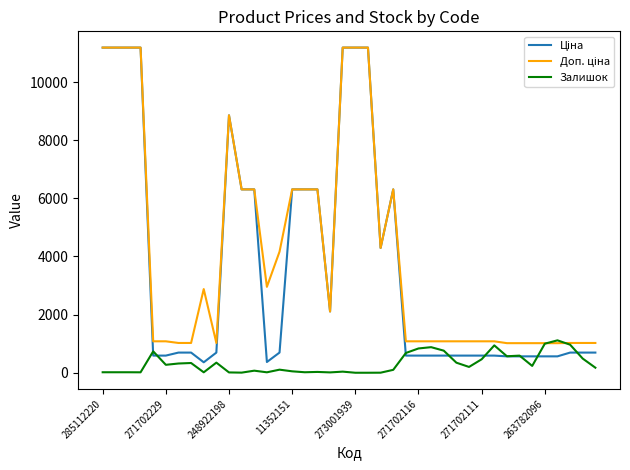

What is the maximum value shown in the chart?

11188.2